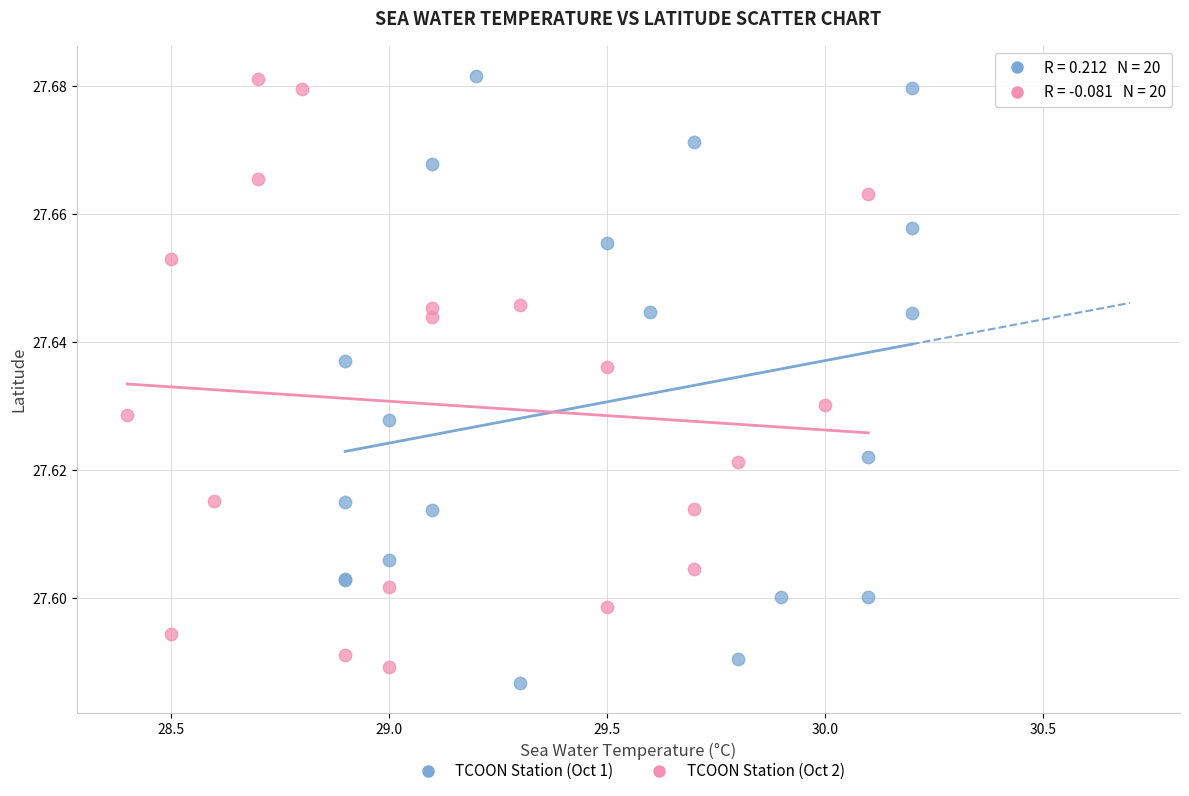

Which series reaches the minimum Y coordinate?

TCOON Station (Oct 1)